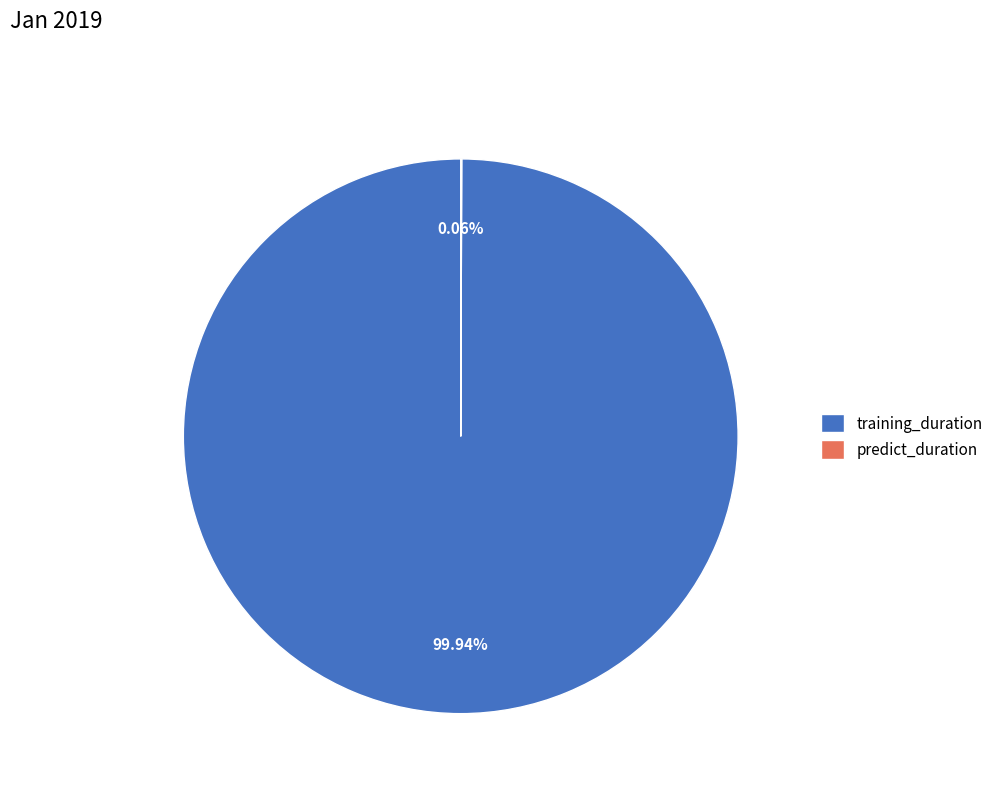

What is the majority slice?

training_duration